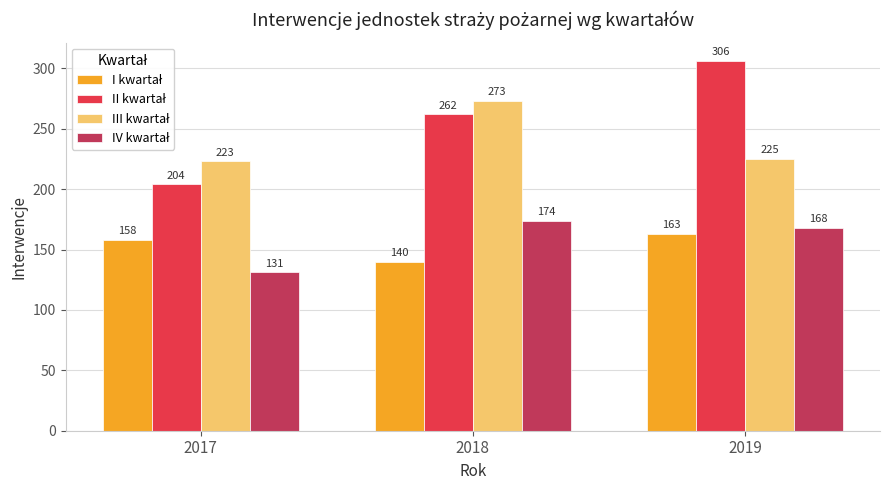

What is the difference between the highest and lowest values at 2017?

92